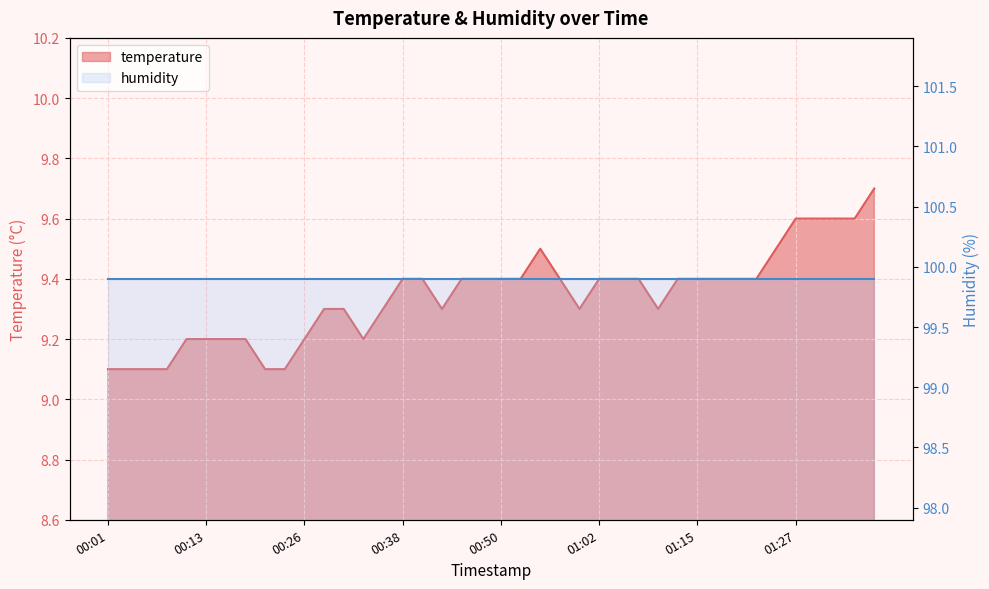

Where is the first local maximum?

00:55